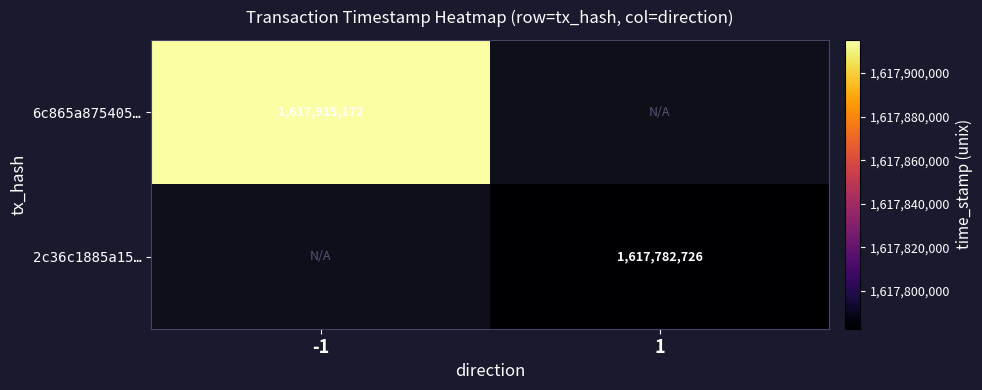

Which has a higher value, 1 or -1?

-1